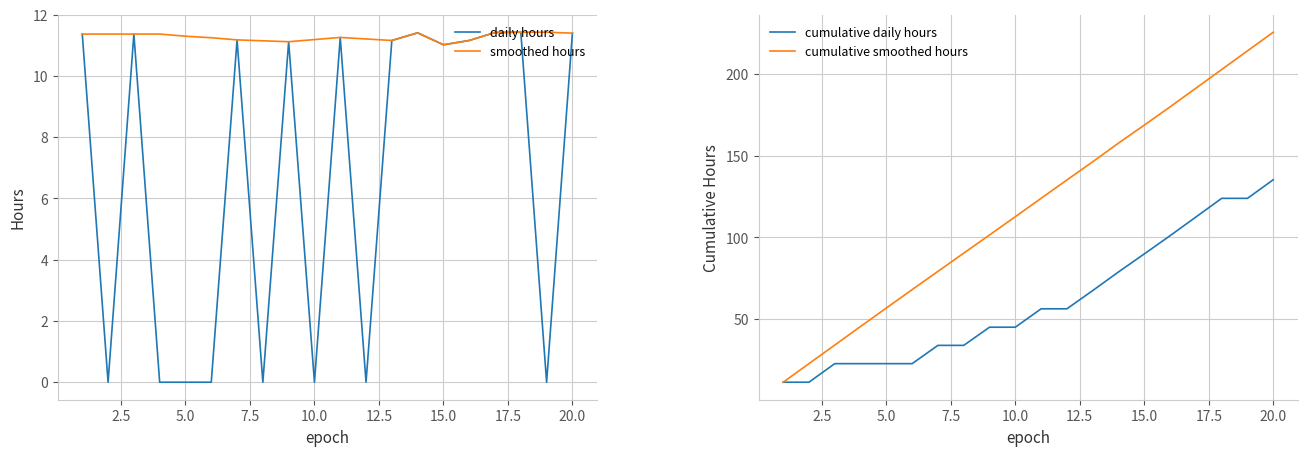

The smoothed hours series shows 2.5 at 20.0. True or false?

False